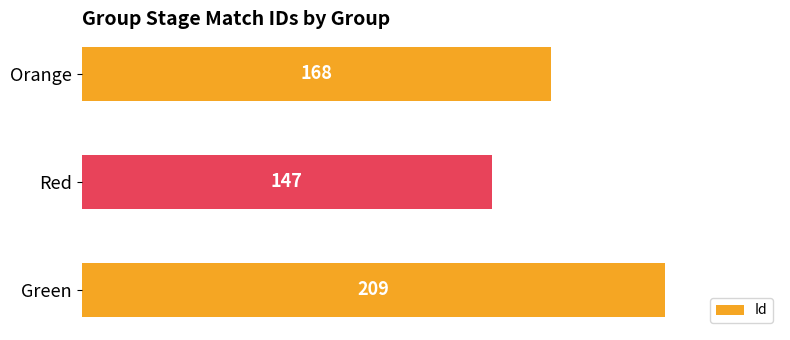

List the labels in order of value, largest first.

Green, Orange, Red